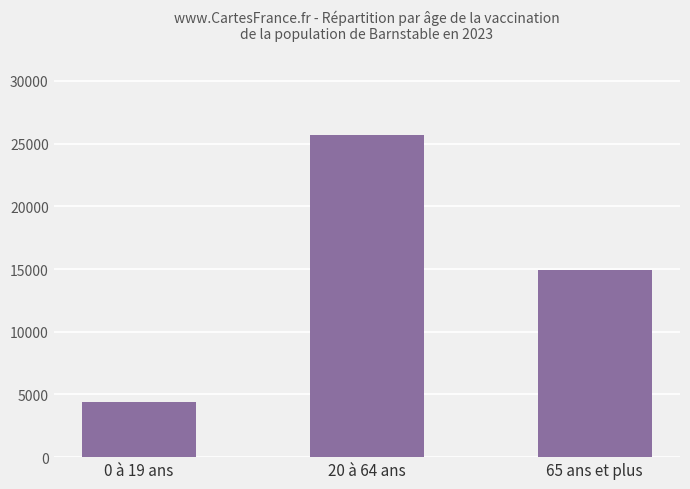

Rank the categories by value from highest to lowest.

20 à 64 ans, 65 ans et plus, 0 à 19 ans